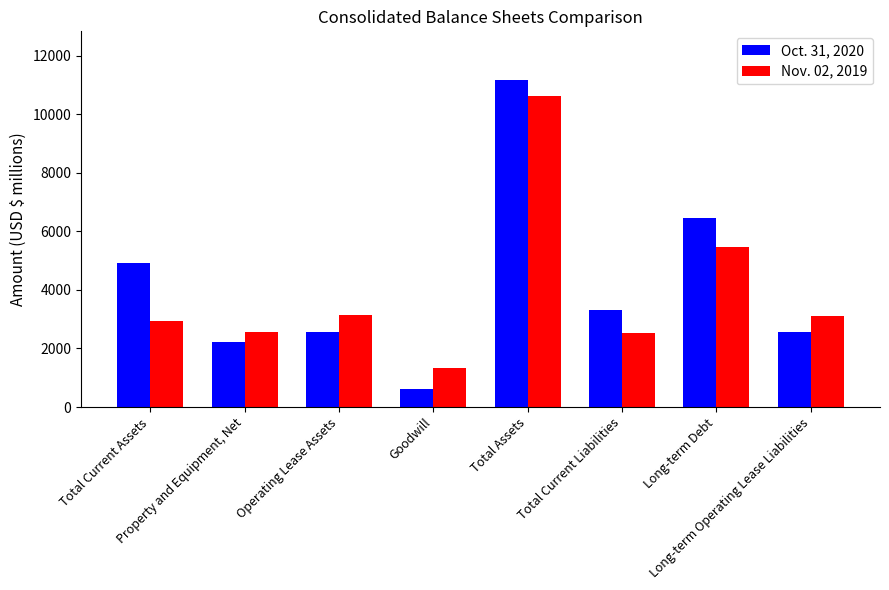

What is the difference between the maximum and minimum values in the Nov. 02, 2019 series?

9312